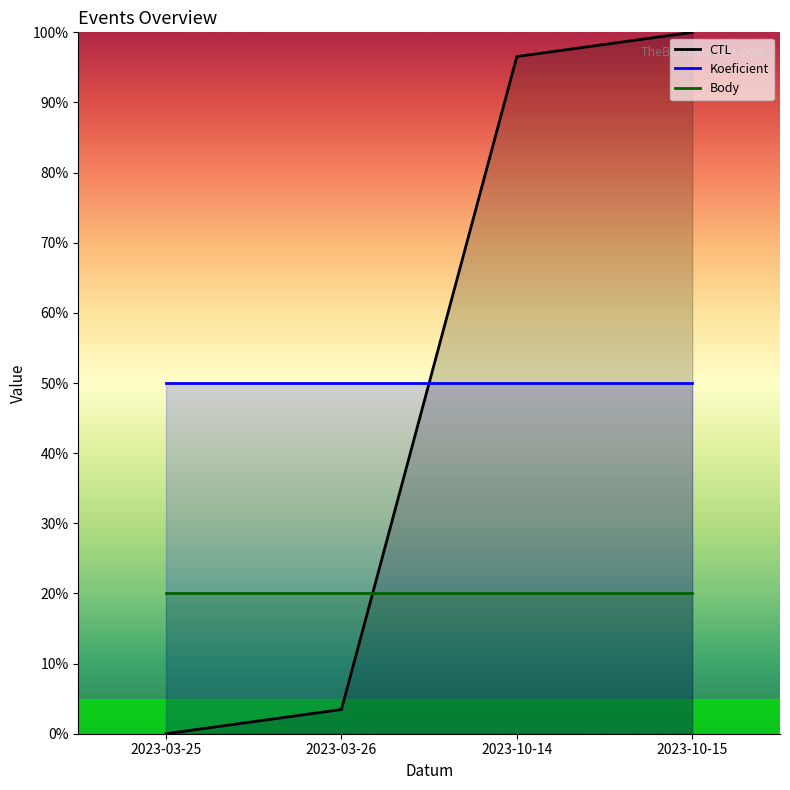

Where is CTL nearest to the value 50?

2023-03-26